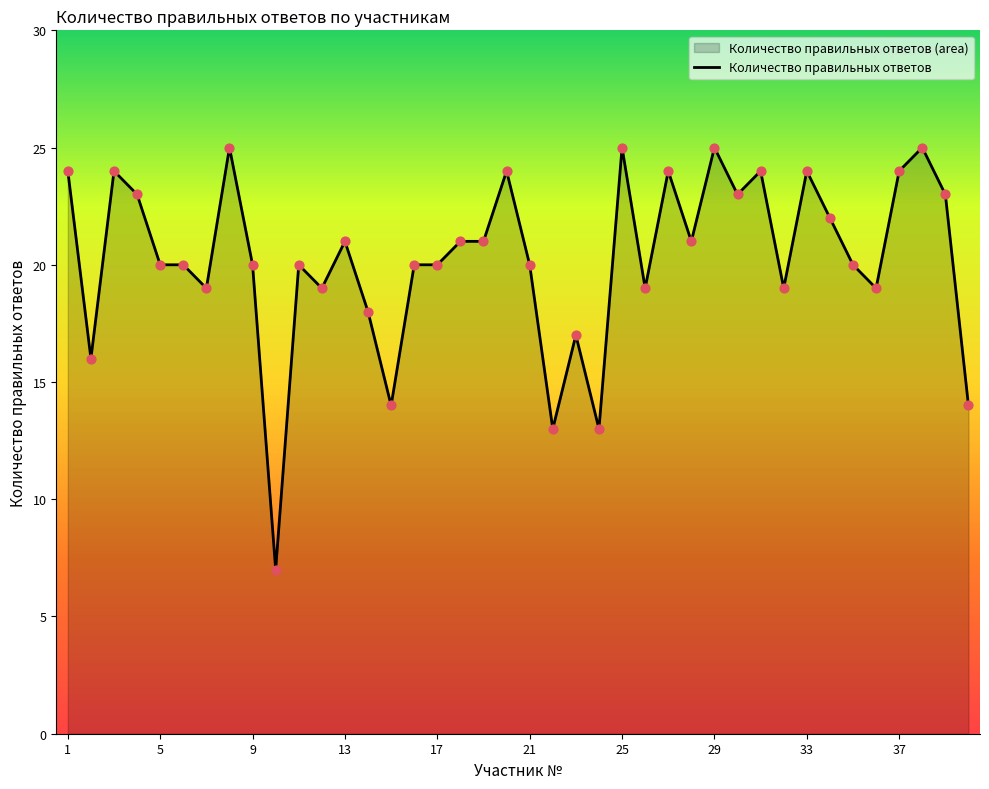

Approximately how many times larger is the value at 26 compared to 1?

0.8